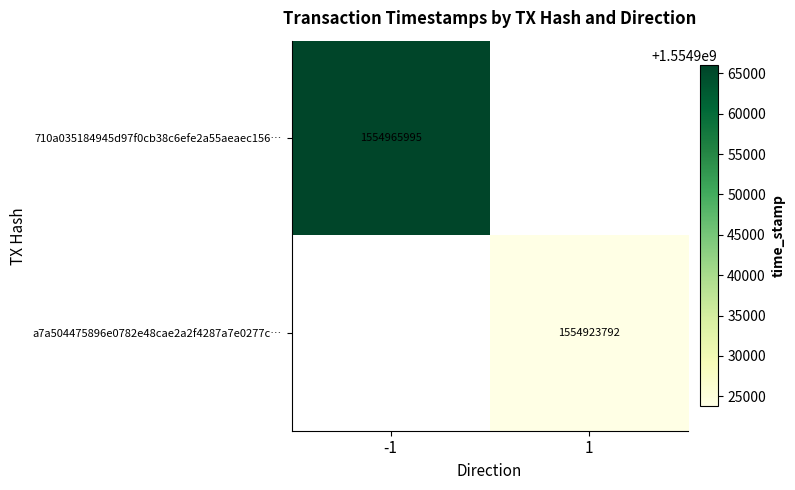

Between 1 and -1, which is larger?

-1